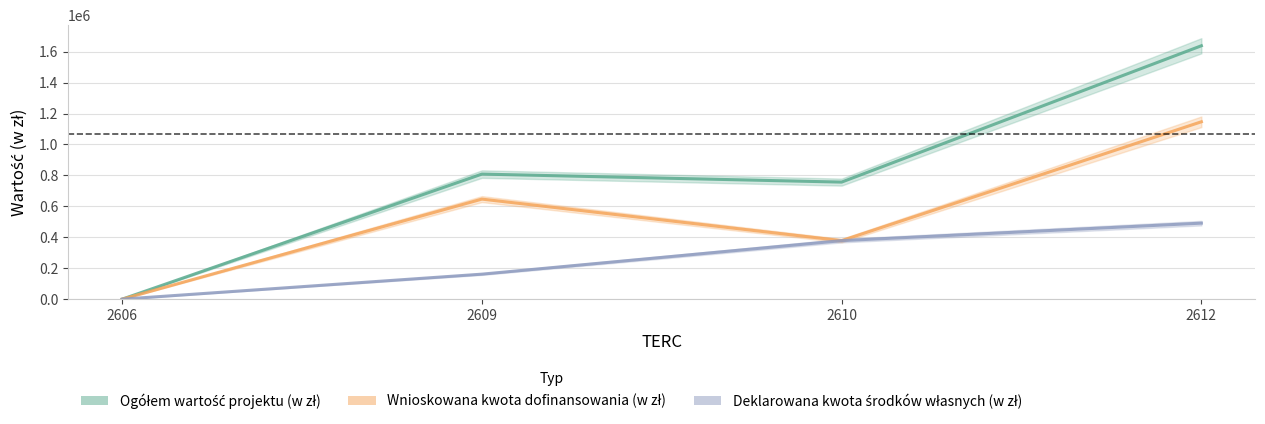

What are all the series names shown in the legend?

Ogółem wartość projektu (w zł), Wnioskowana kwota dofinansowania (w zł), Deklarowana kwota środków własnych (w zł)